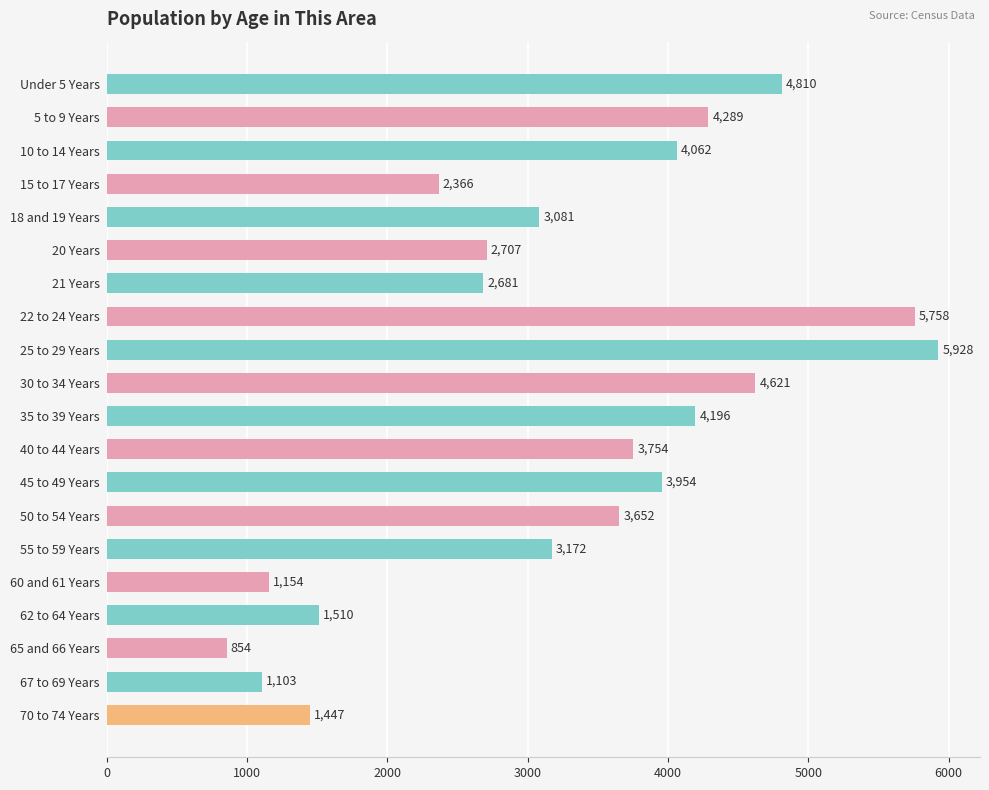

Which label corresponds to the largest value in the chart?

25 to 29 Years